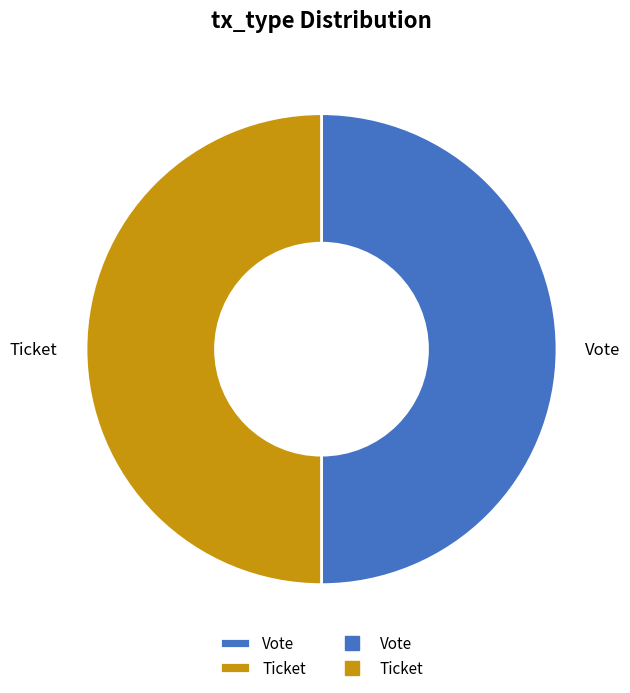

Is it true that Ticket is 1% of the pie?

False